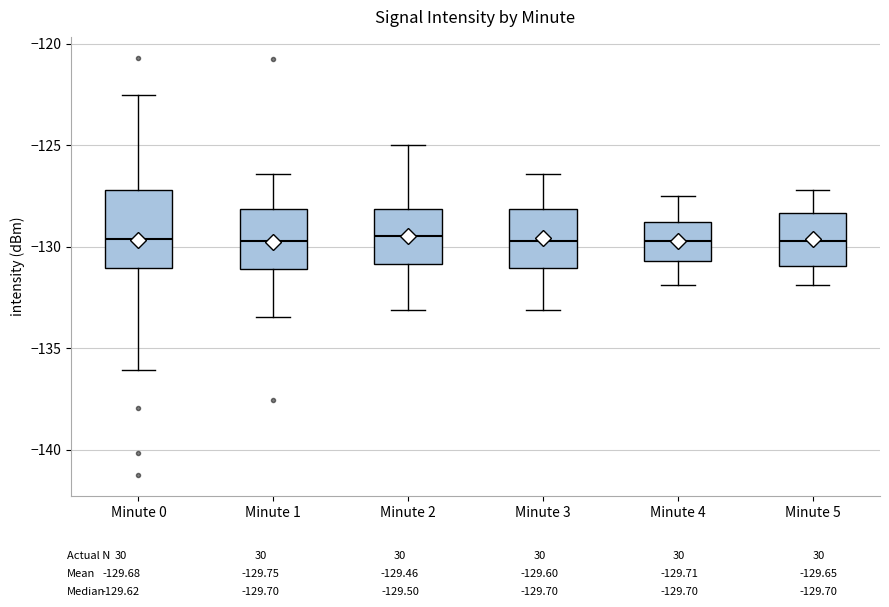

Reading left to right, transcribe this box plot: for each box, give where its median line is, the range the box spans, and where its two whiskers end, as read against the y-axis. The values are not printed on the chart, so give them approximately, as read against the axis.

Minute 0: median -129.5, box -131.0 to -127.0, whiskers -136.0 to -122.5
Minute 1: median -129.5, box -131.0 to -128.0, whiskers -133.5 to -126.5
Minute 2: median -129.5, box -131.0 to -128.0, whiskers -133.0 to -125.0
Minute 3: median -129.5, box -131.0 to -128.0, whiskers -133.0 to -126.5
Minute 4: median -129.5, box -130.5 to -129.0, whiskers -132.0 to -127.5
Minute 5: median -129.5, box -131.0 to -128.5, whiskers -132.0 to -127.0